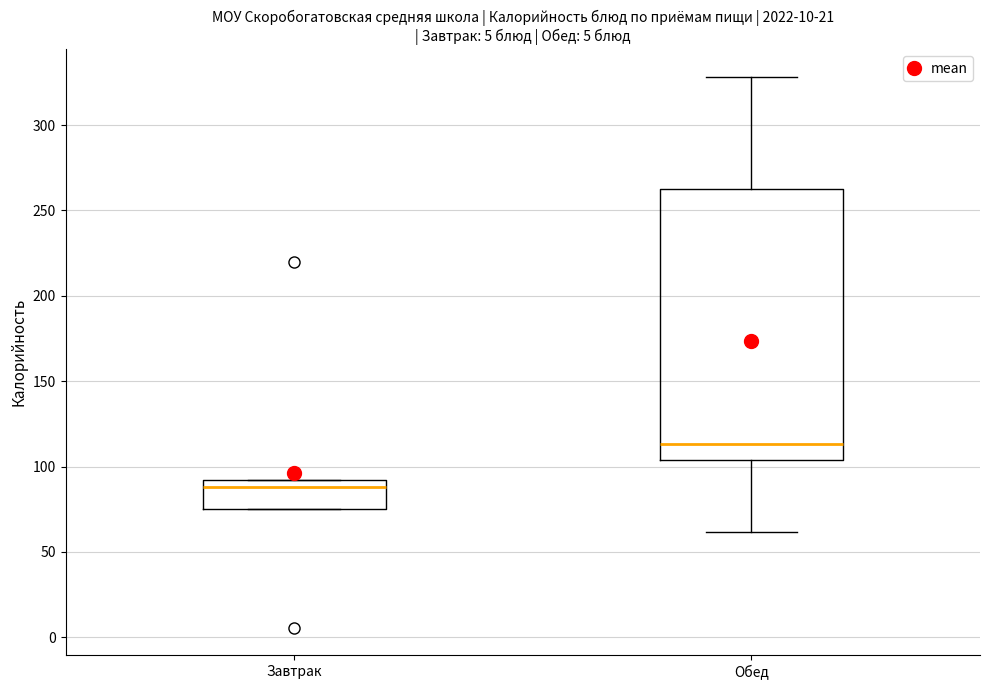

Which box is the tallest, from its lower edge to its upper edge?

Обед